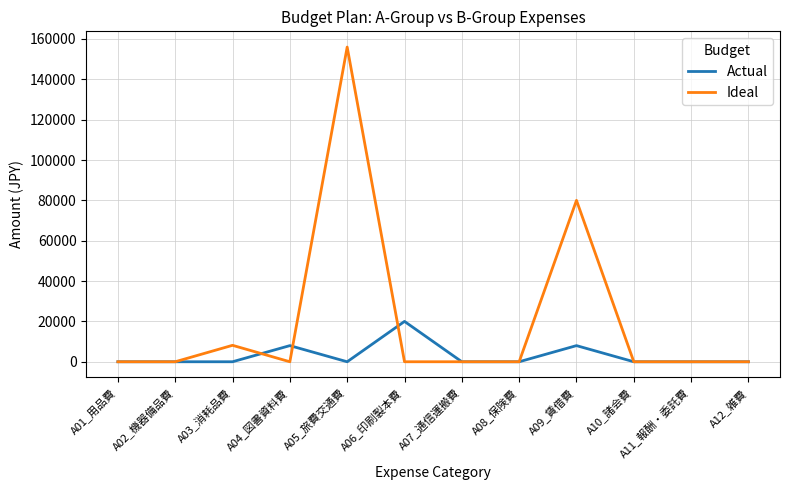

Reading right to left, extract all data points from this chart.

Actual: 0	0	0	8000	0	0	20000	0	8000	0	0	0
Ideal: 0	0	0	80000	0	0	0	156000	0	8150	0	0